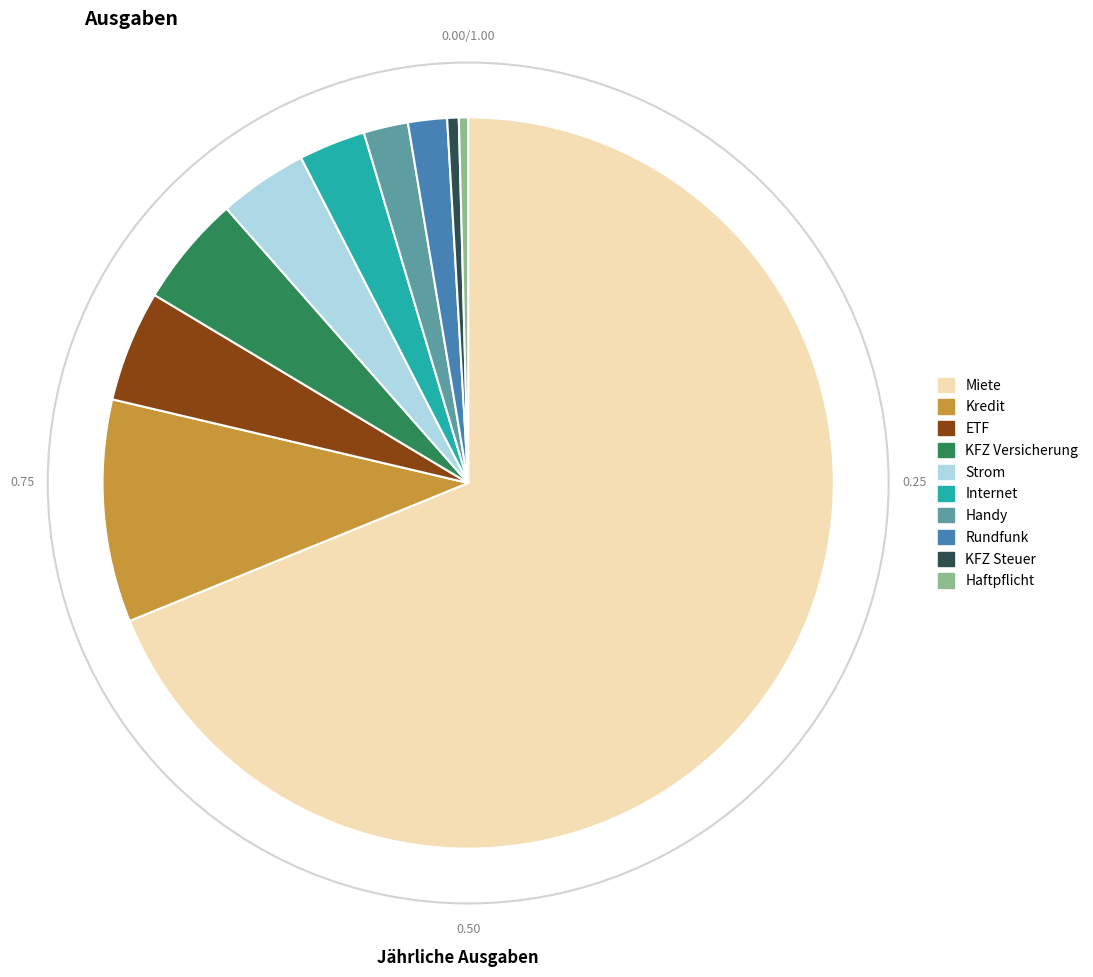

Does any single category account for the majority?

Yes